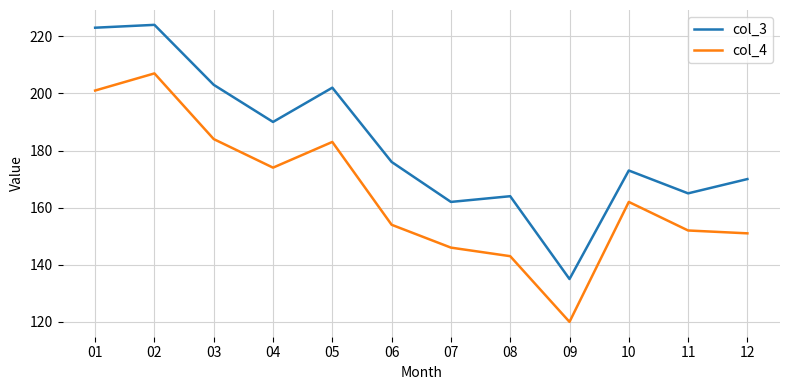

Which series has the widest spread of values?

col_3